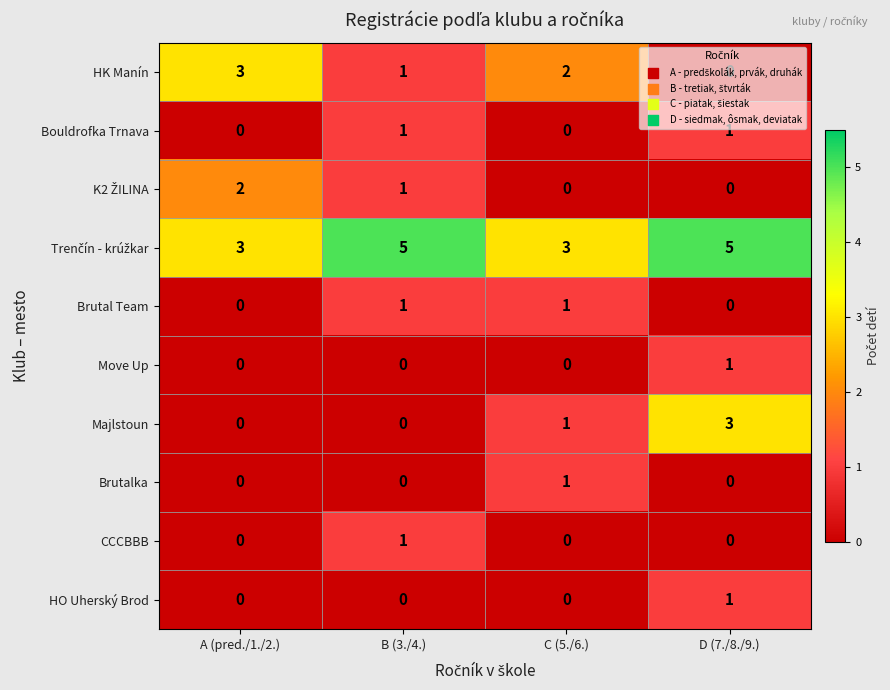

True or false: Move Up has a value of 1 at D (7./8./9.).

True